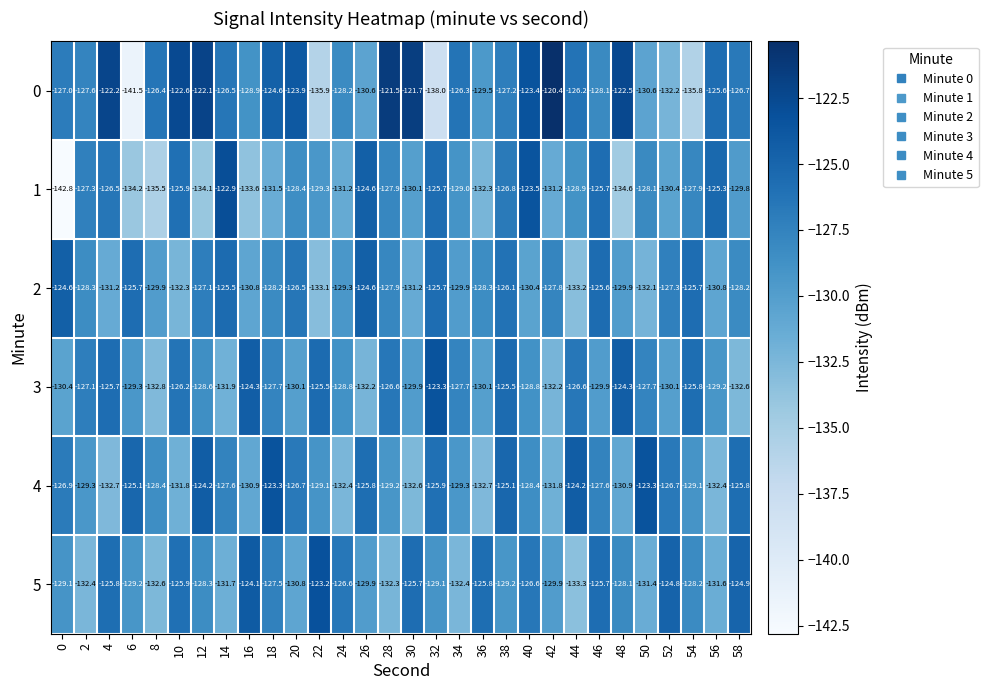

Where does the 5 series first go above -128?

4